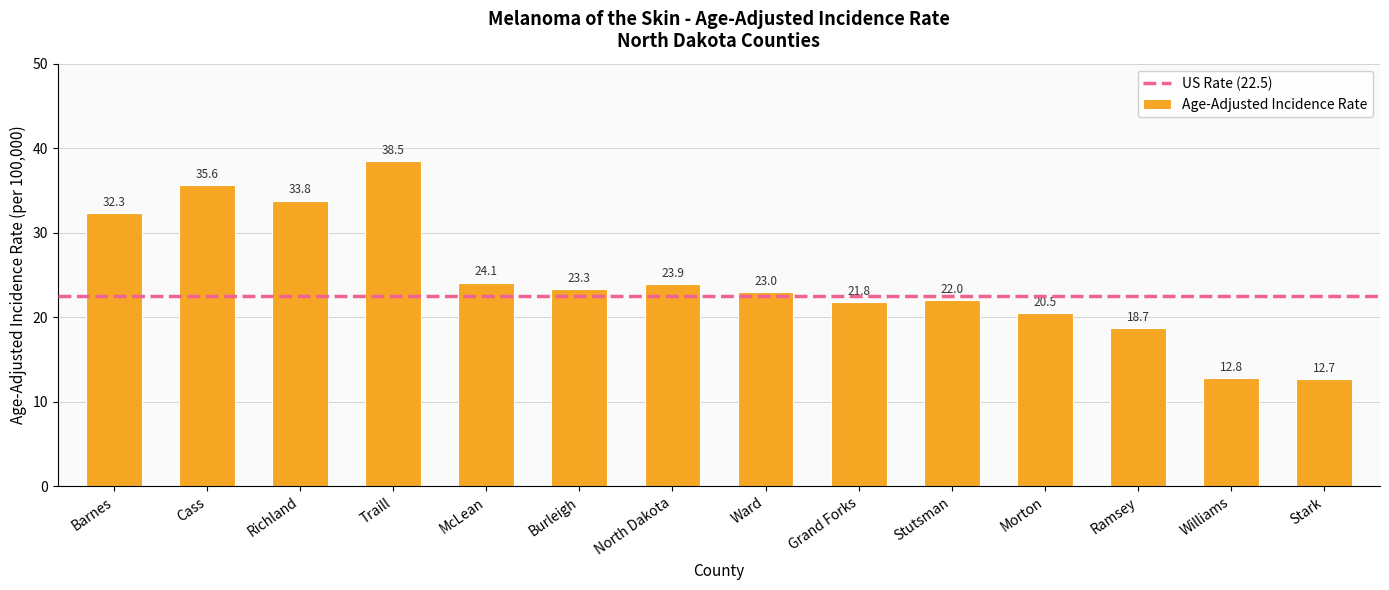

Which category has the lowest value across all series?

Stark